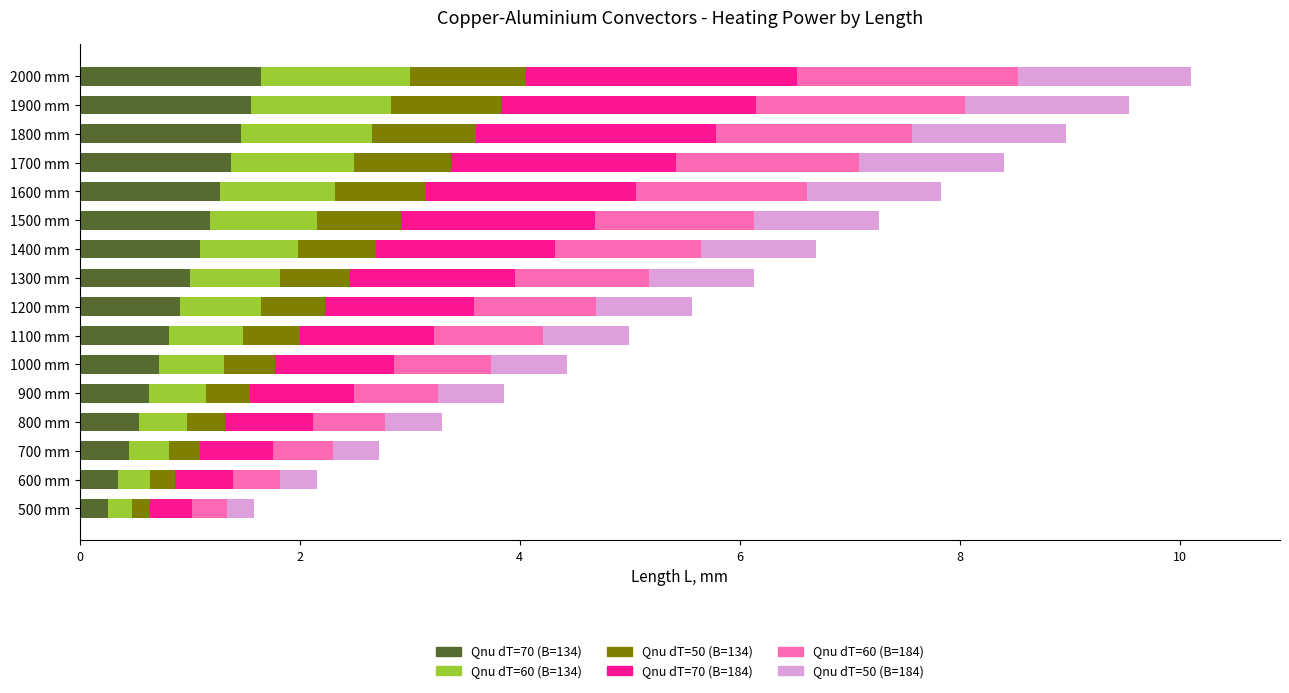

List the labels in order of Qnu dT=70 (B=134) value, smallest first.

500 mm, 600 mm, 700 mm, 800 mm, 900 mm, 1000 mm, 1100 mm, 1200 mm, 1300 mm, 1400 mm, 1500 mm, 1600 mm, 1700 mm, 1800 mm, 1900 mm, 2000 mm